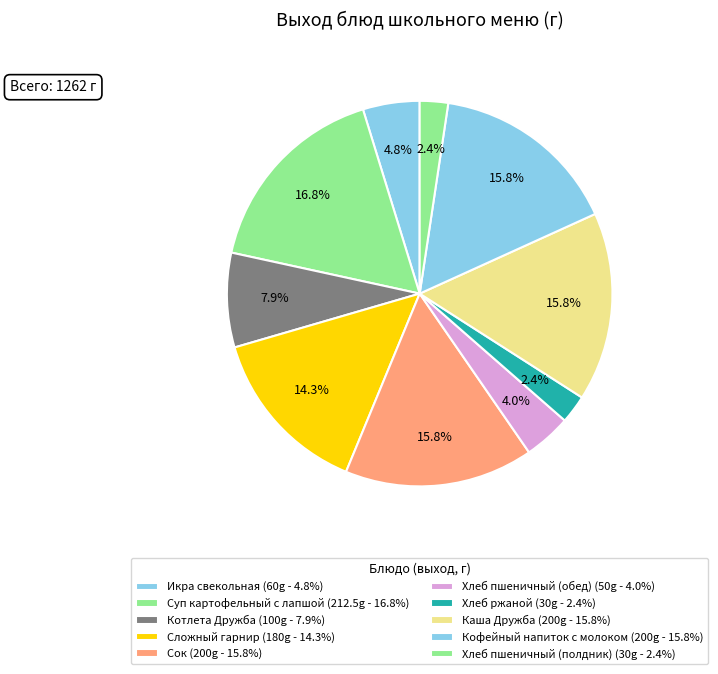

True or false: Кофейный напиток с молоком accounts for 16% of the total.

True